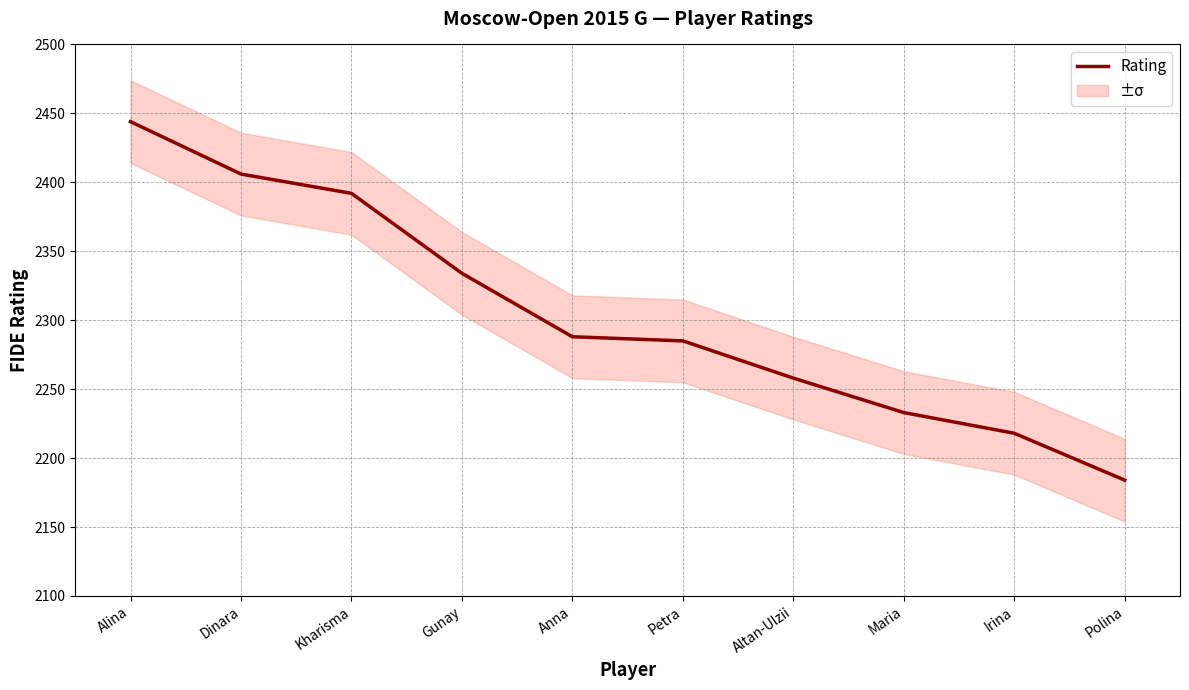

Between Gunay and Kharisma, which is larger?

Kharisma